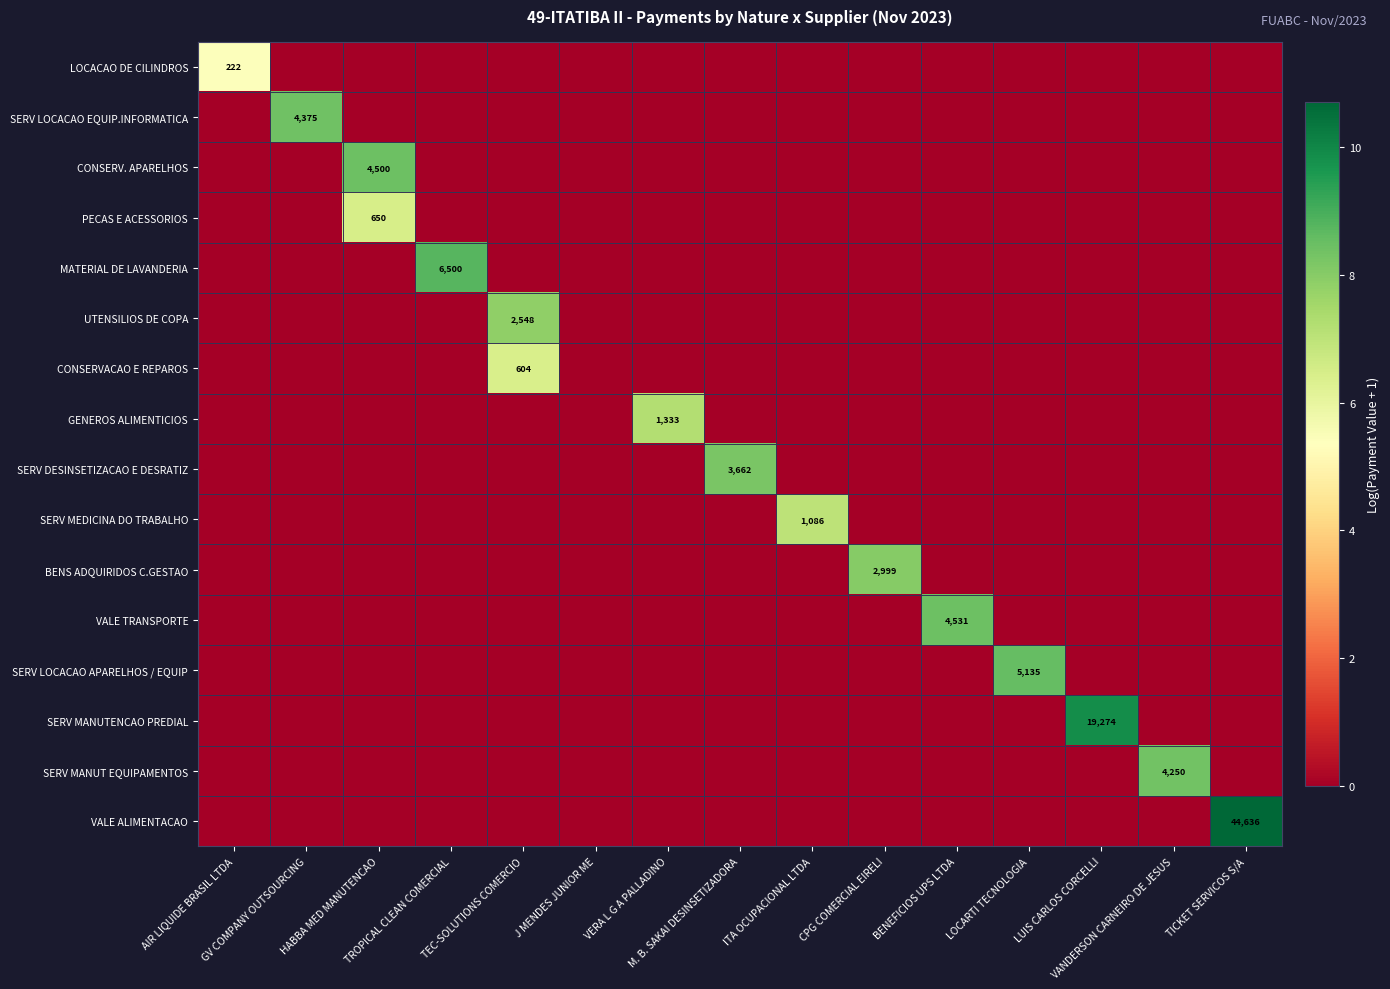

What is the total value across all series at VERA L G A PALLADINO?

7.2